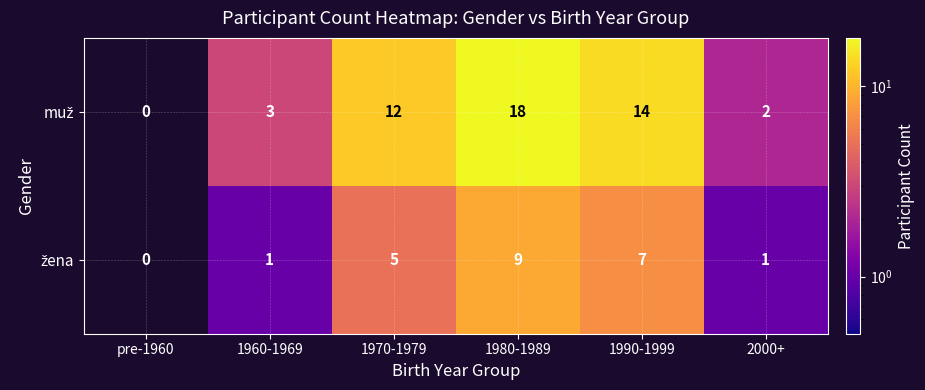

What is the spread (max minus min) of values at 1970-1979?

7